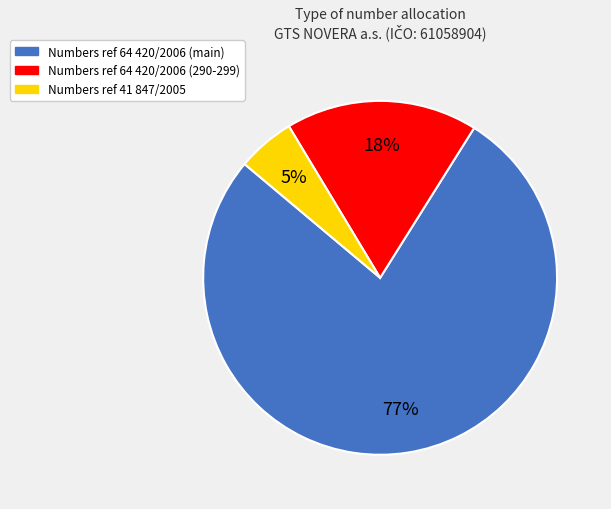

To the nearest percent, what is the average slice percentage?

33%